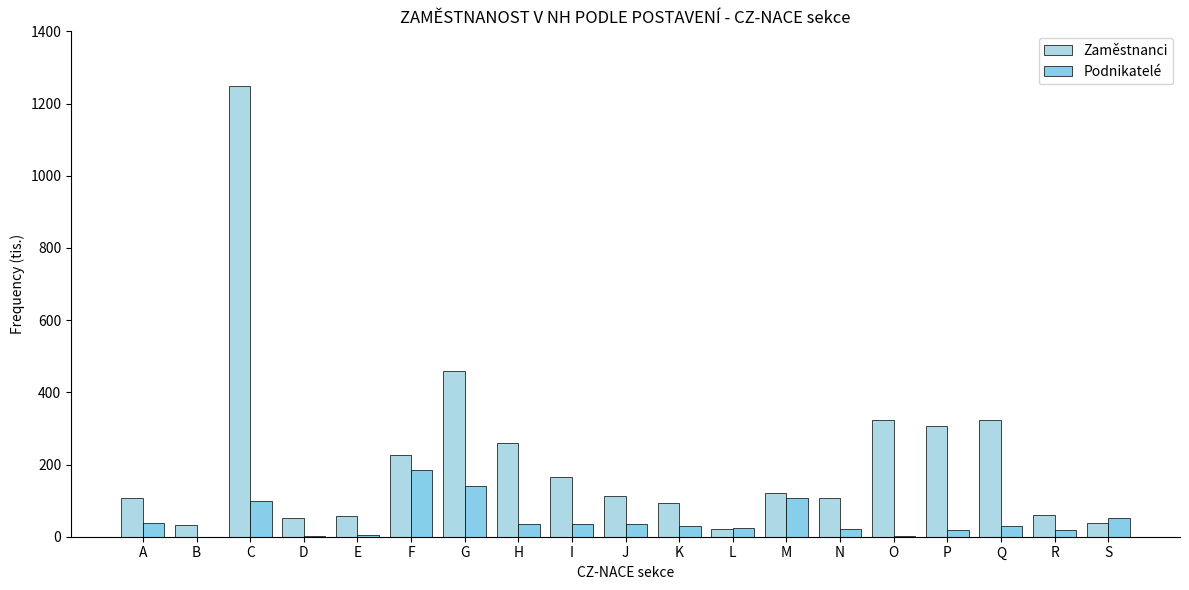

The value of Zaměstnanci at G is 458.6. True or false?

True